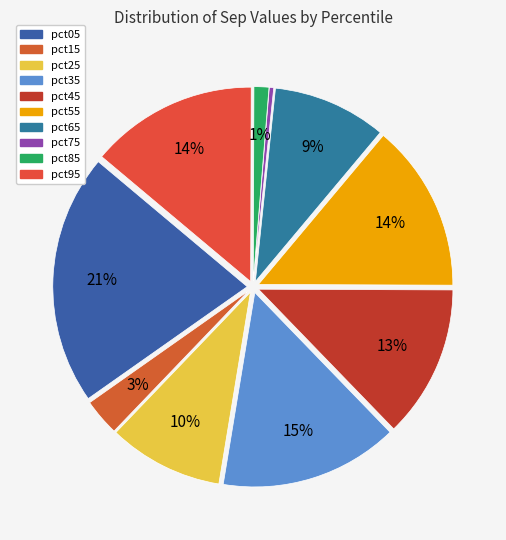

Is it true that pct45 is 6% of the pie?

False